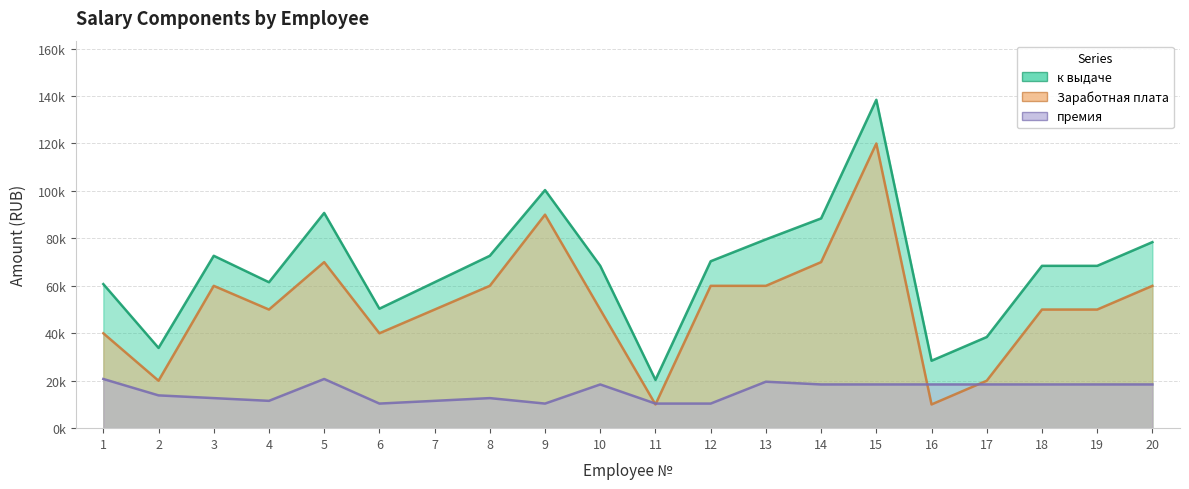

List the labels in order of Заработная плата value, largest first.

15, 9, 5, 14, 3, 8, 12, 13, 20, 4, 7, 10, 18, 19, 1, 6, 2, 17, 11, 16